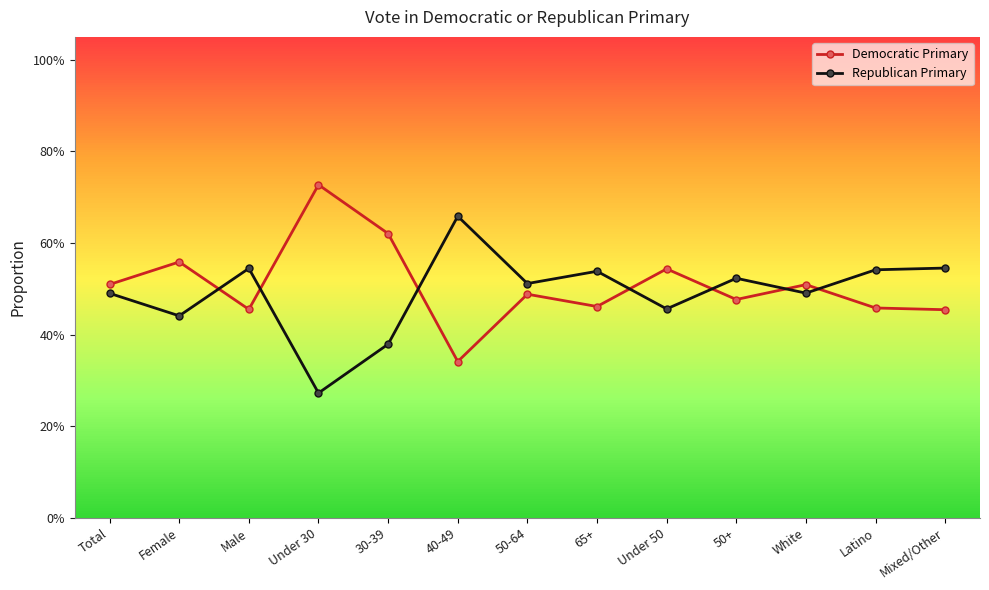

At which category does Republican Primary reach its first local peak?

Male